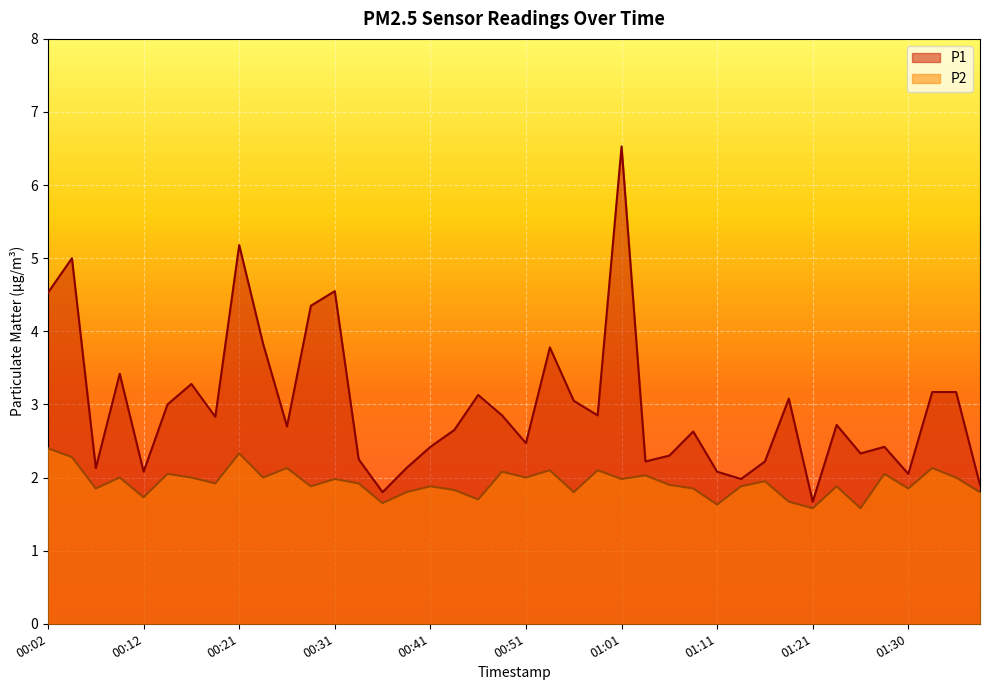

At how many categories does at least one series exceed 6?

1